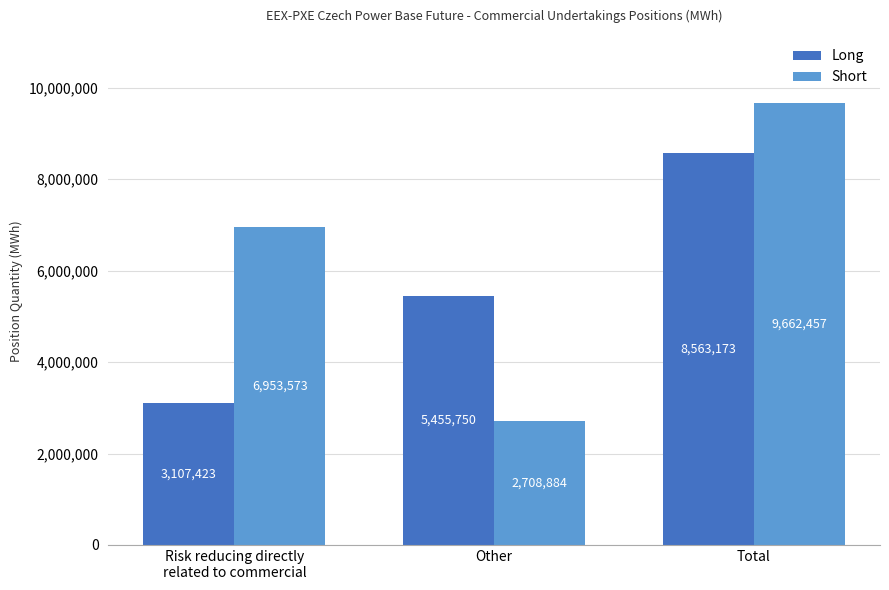

How many bars are there in each group?

2